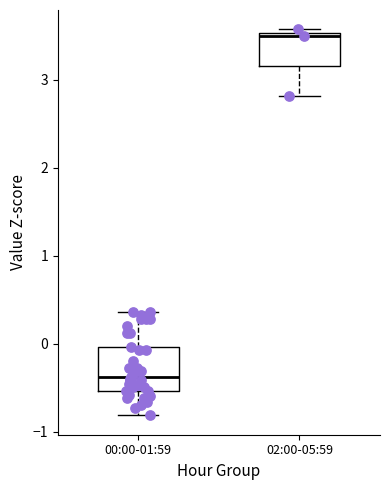

Which box is the tallest, from its lower edge to its upper edge?

00:00-01:59